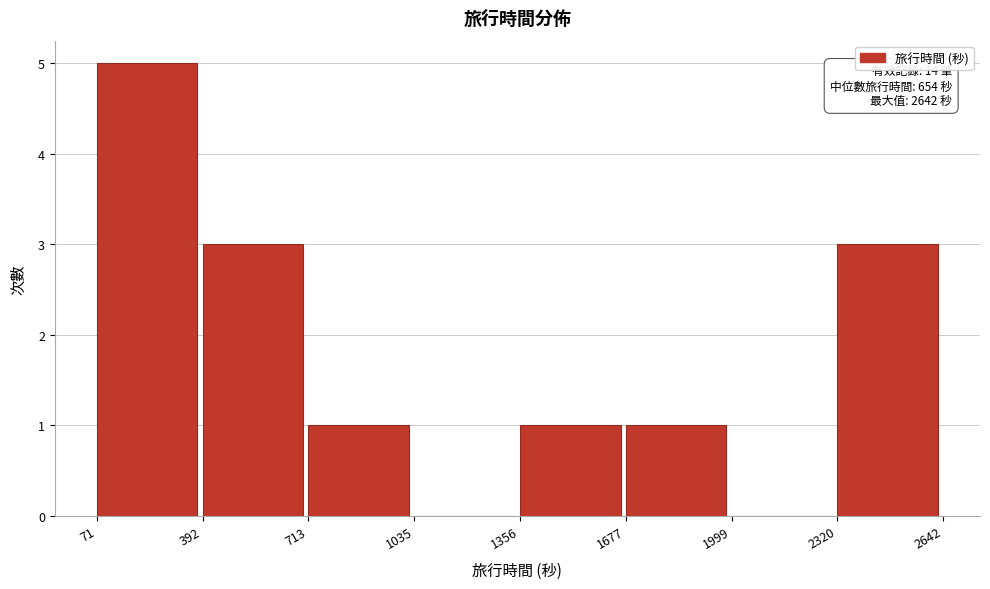

Over which range of the x-axis is the bar tallest?

71 to 392